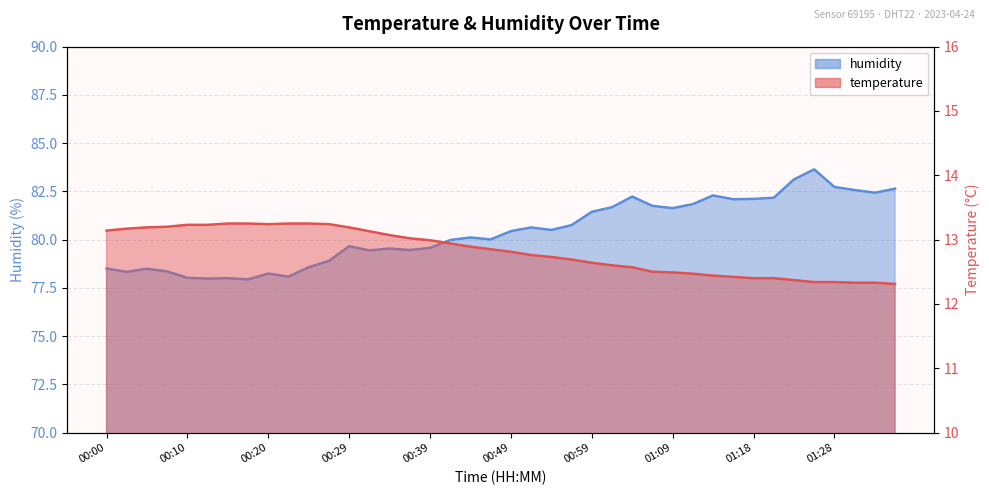

How many interior local valleys does the temperature series have?

1